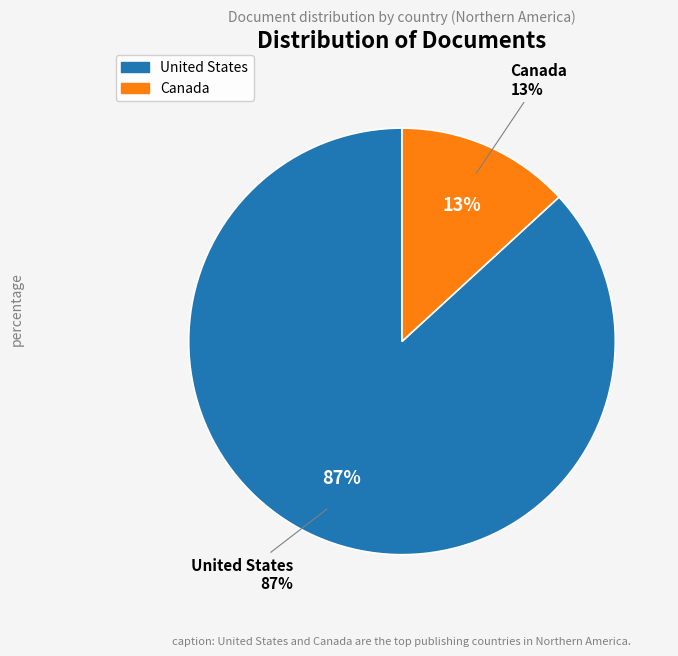

To the nearest percent, what is the average slice percentage?

50%